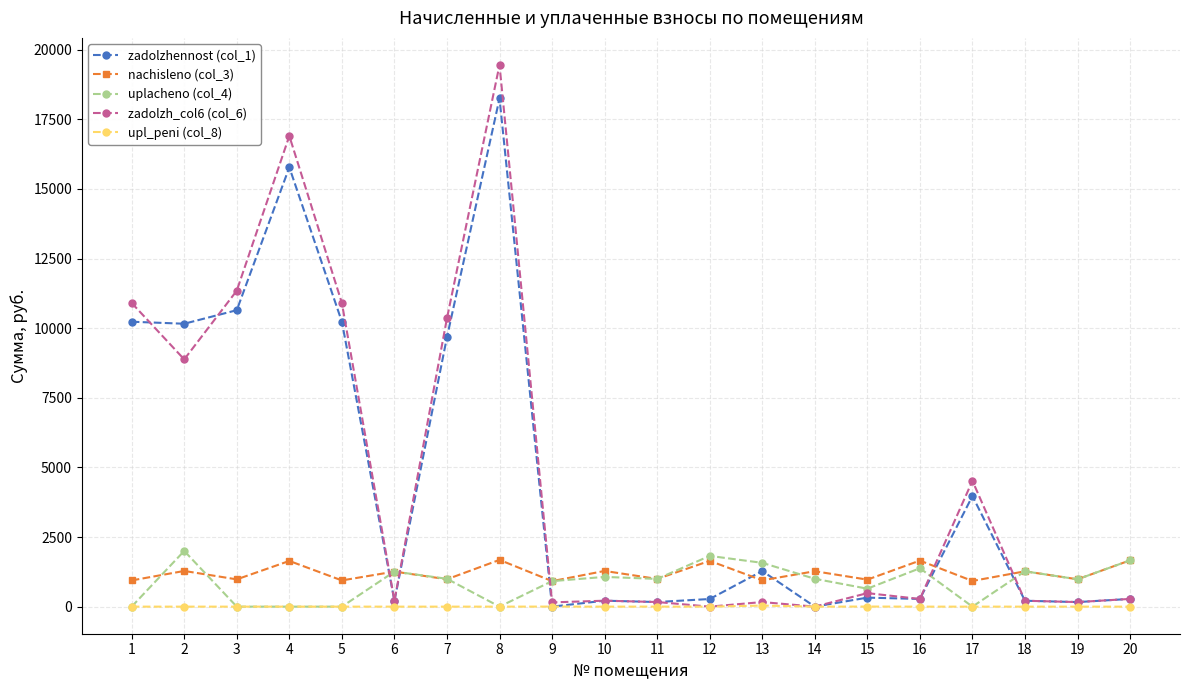

Which category has the highest value across all series?

8